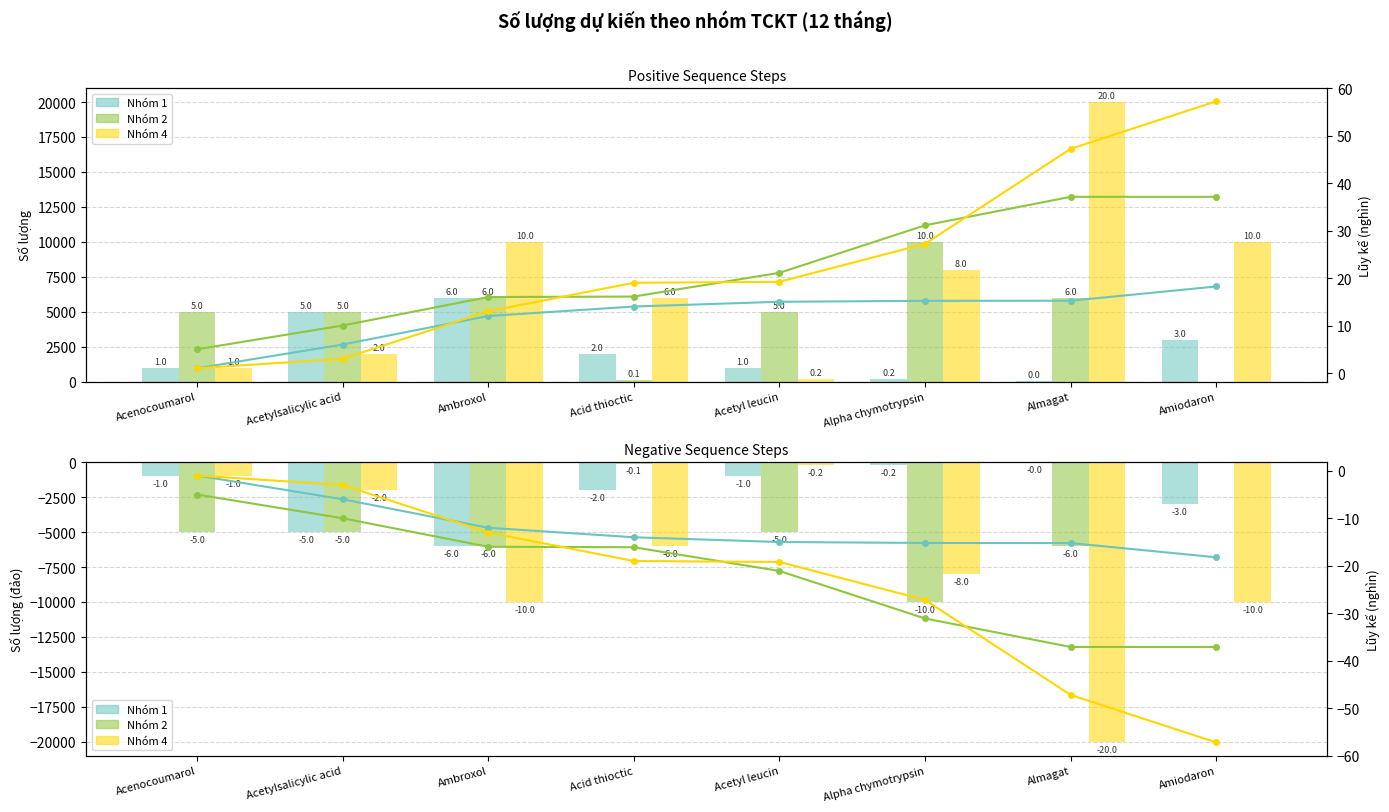

Does the chart contain any negative values?

Yes